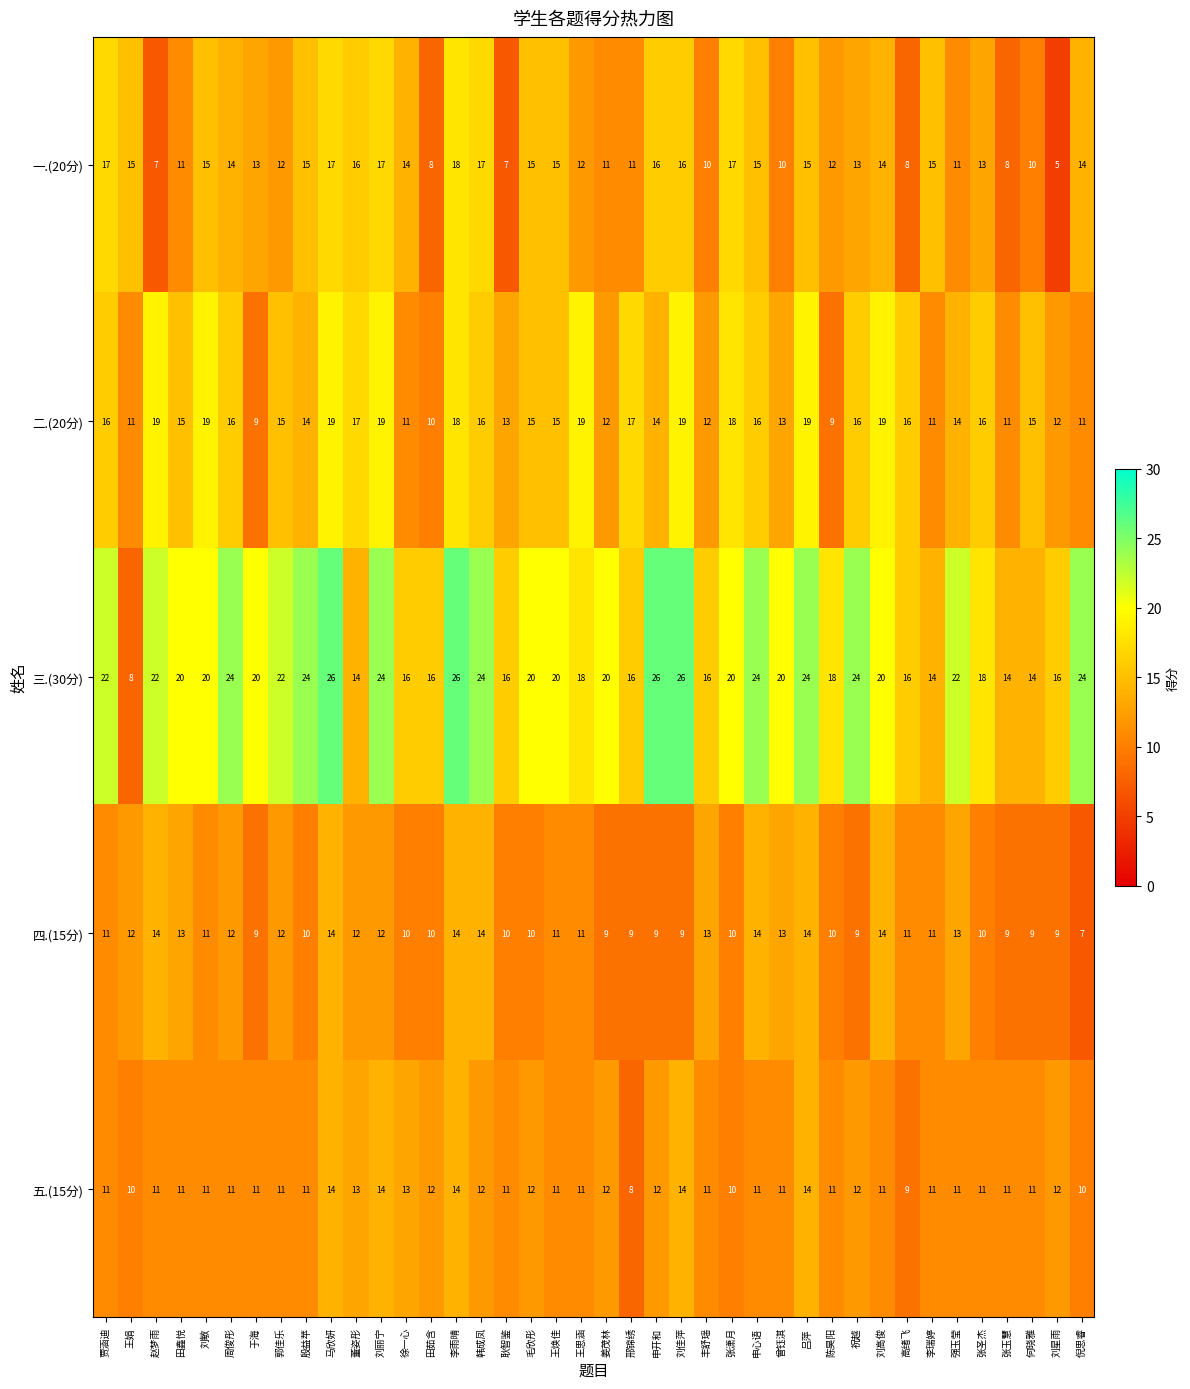

Which label corresponds to the smallest value in the chart?

刘星雨